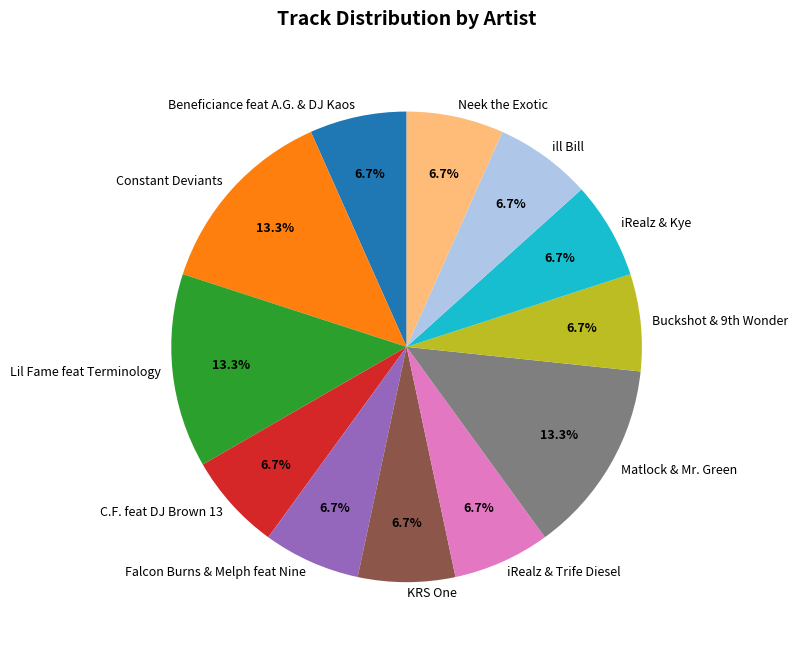

What percentage is NOT represented by iRealz & Trife Diesel?

93.3%